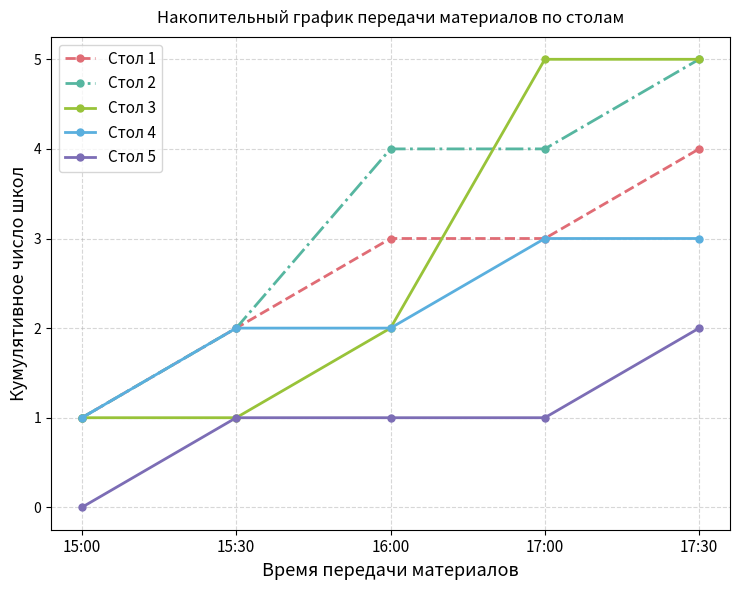

True or false: Стол 4 and Стол 5 cross at least once.

False